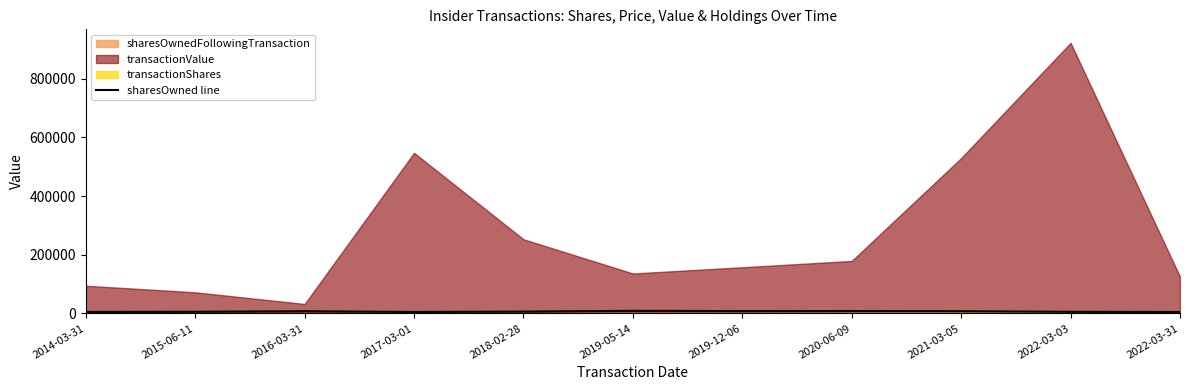

Which label corresponds to the smallest value in the chart?

2022-03-31